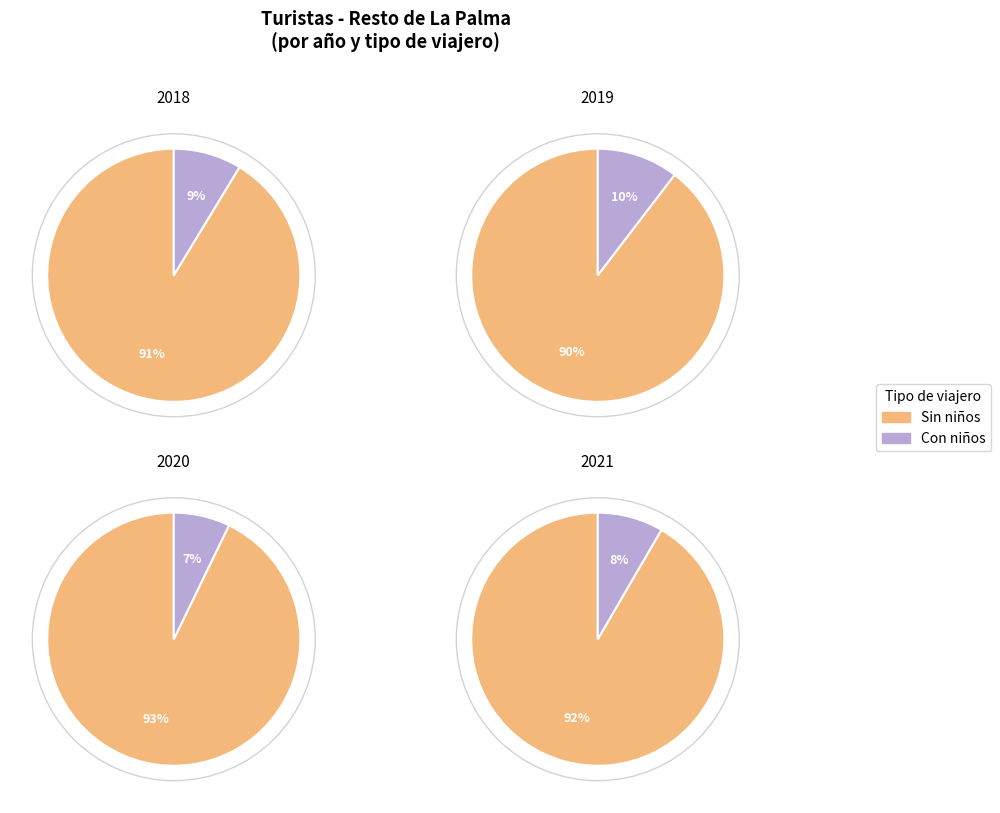

Which slice is the smallest?

2020